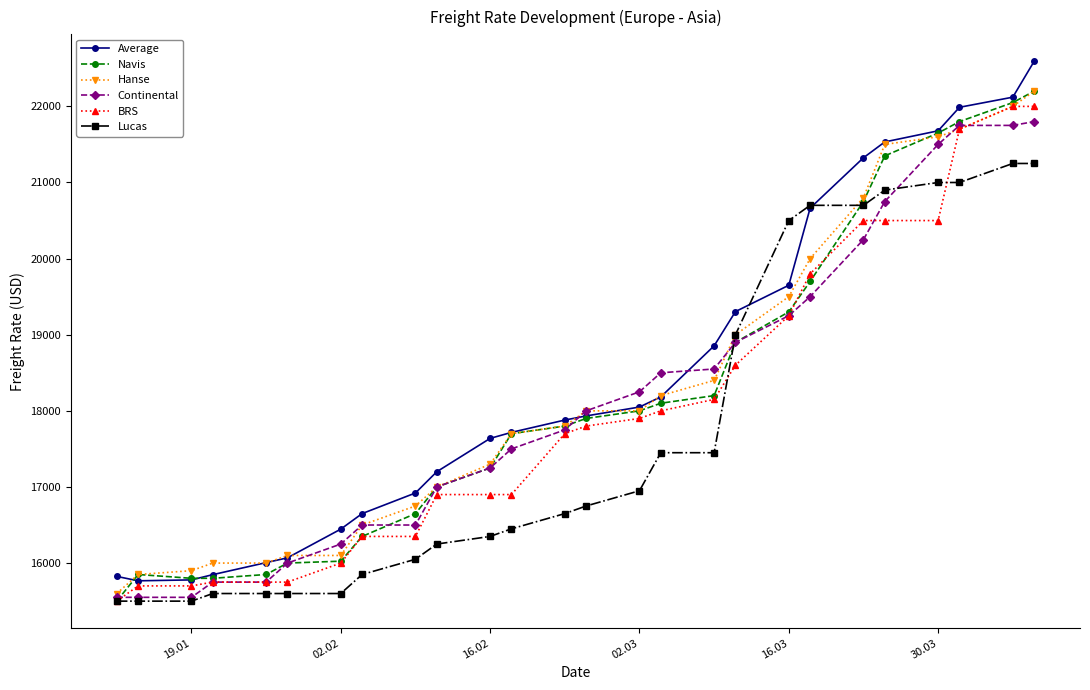

What is the value of the Average point at the 20th from the left?

20663